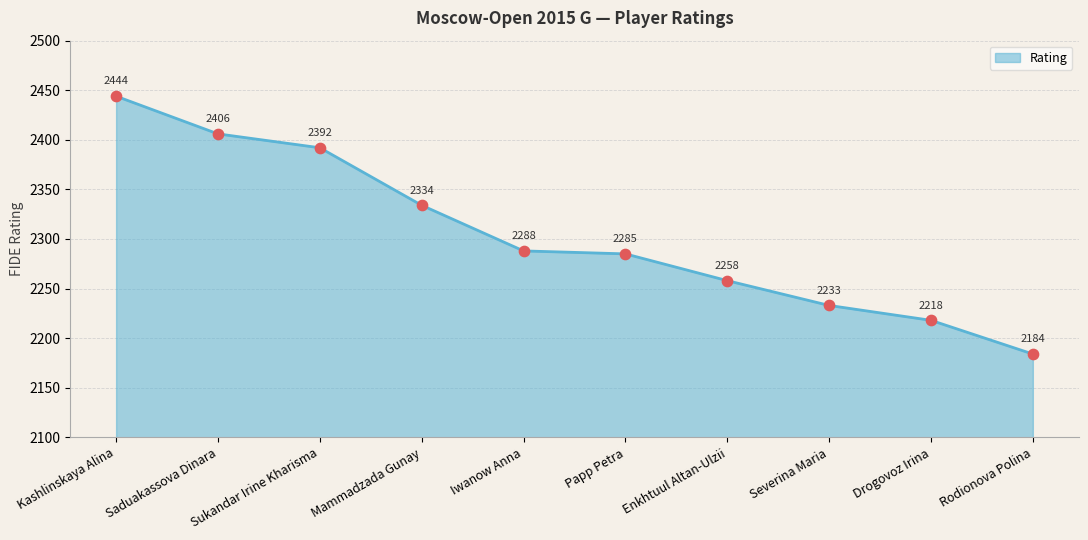

What is the change in value from Papp Petra to Drogovoz Irina?

-67